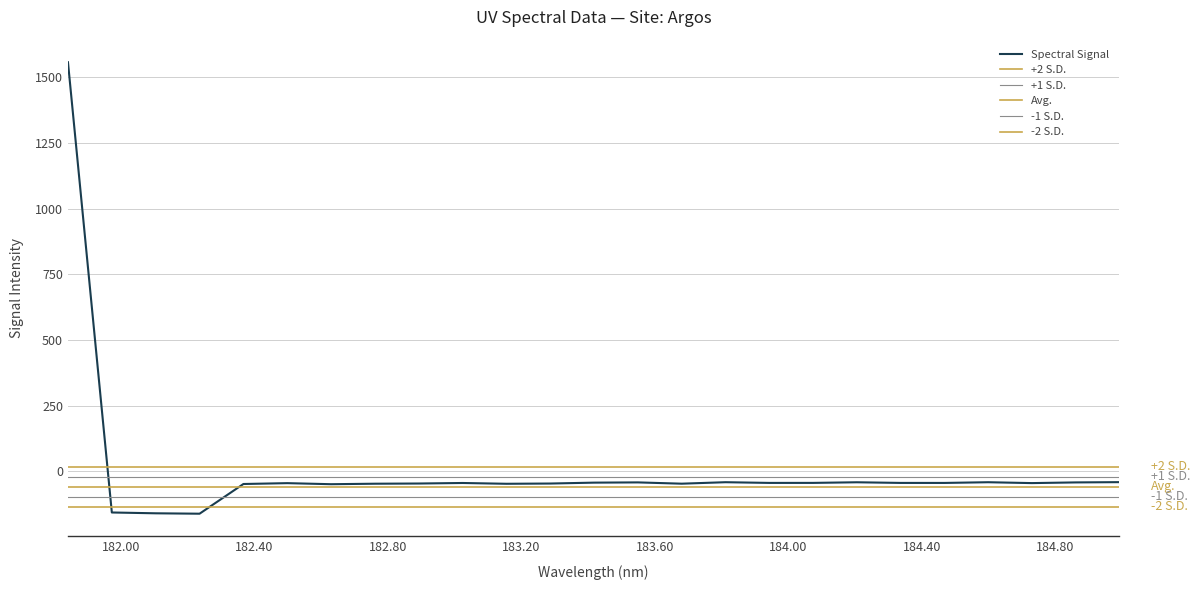

What is the average value?

6.3